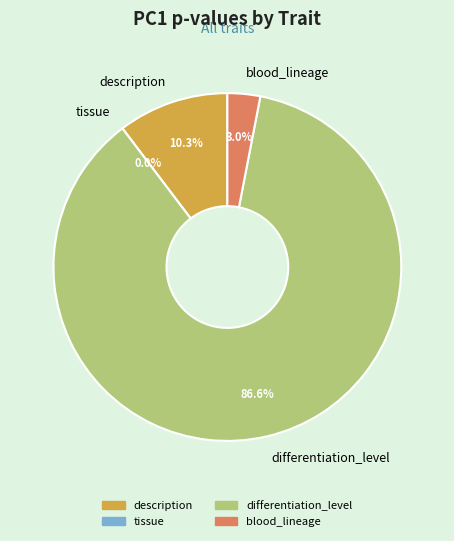

Which has a higher value, description or tissue?

description